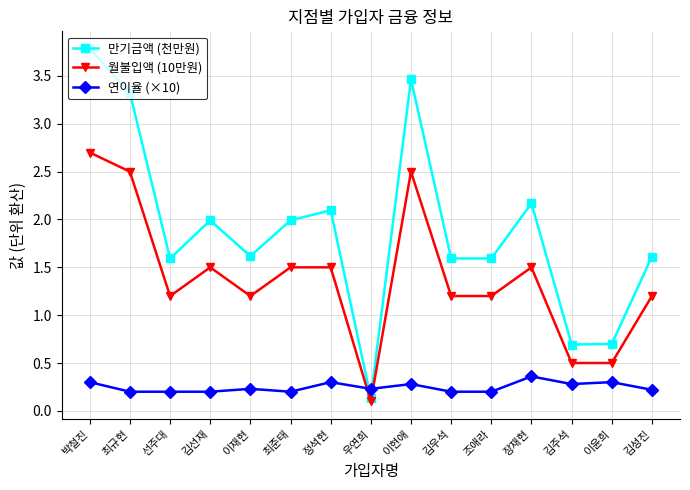

List the series in order of their peak value, highest first.

만기금액 (천만원), 월불입액 (10만원), 연이율 (×10)